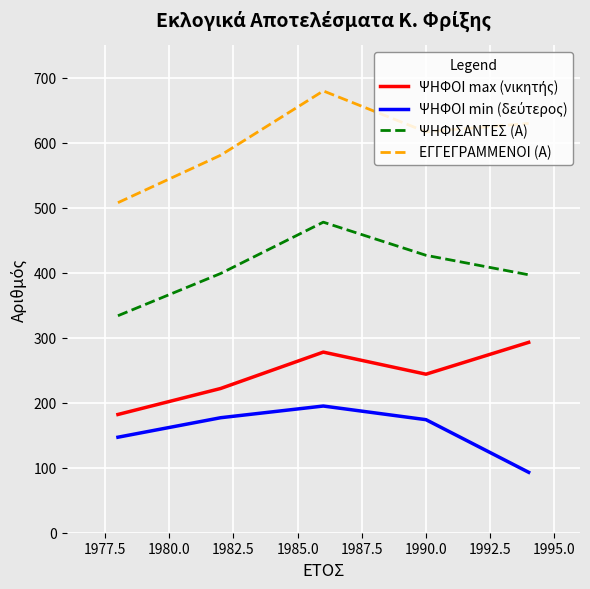

What is the greatest value displayed?

680